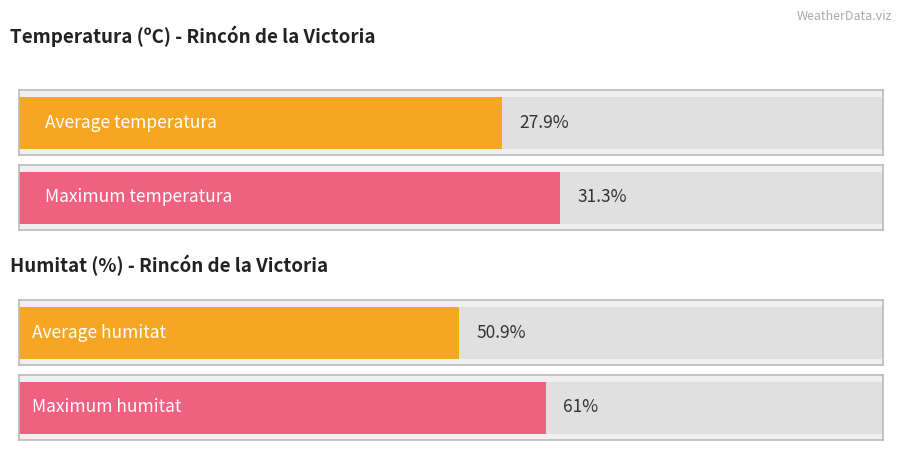

The value of Temperatura (ºC) at 00:00 is 9.3. True or false?

False